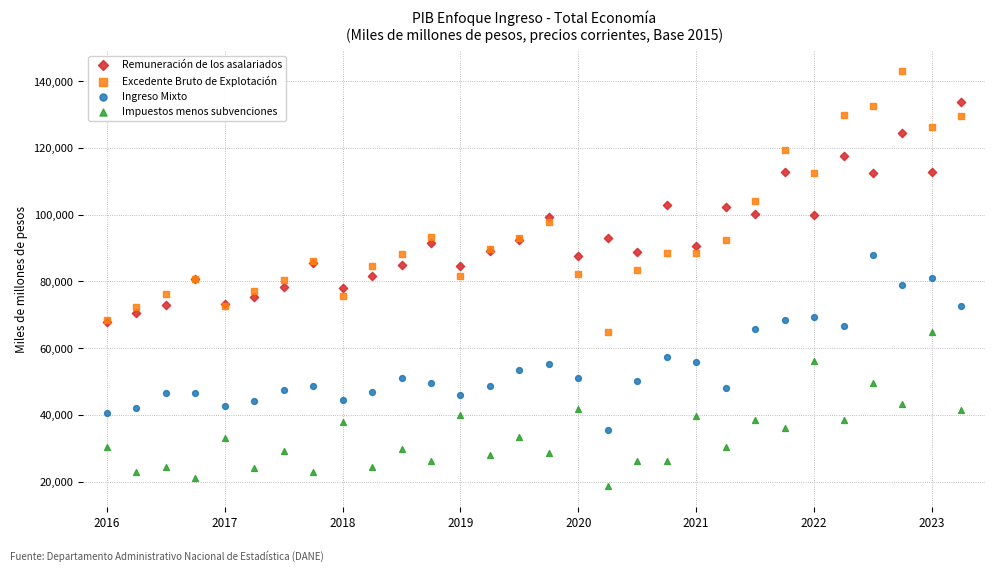

Which series has the widest spread of Y values?

Excedente Bruto de Explotación